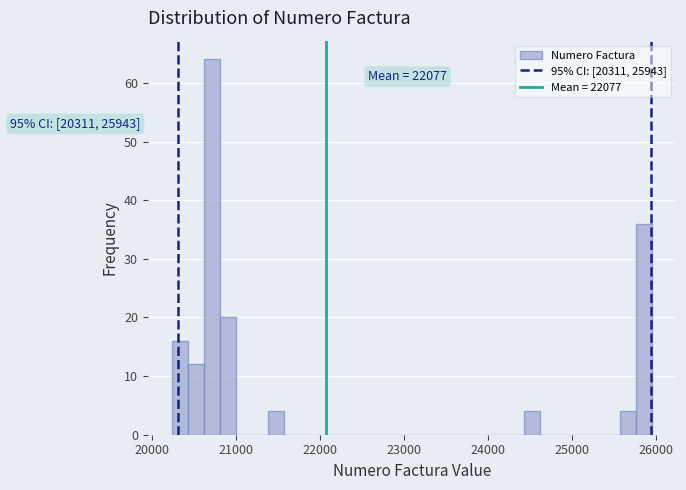

Around what value on the x-axis is the tallest bar? Give the approximate position of its centre, as read against the axis.

20700